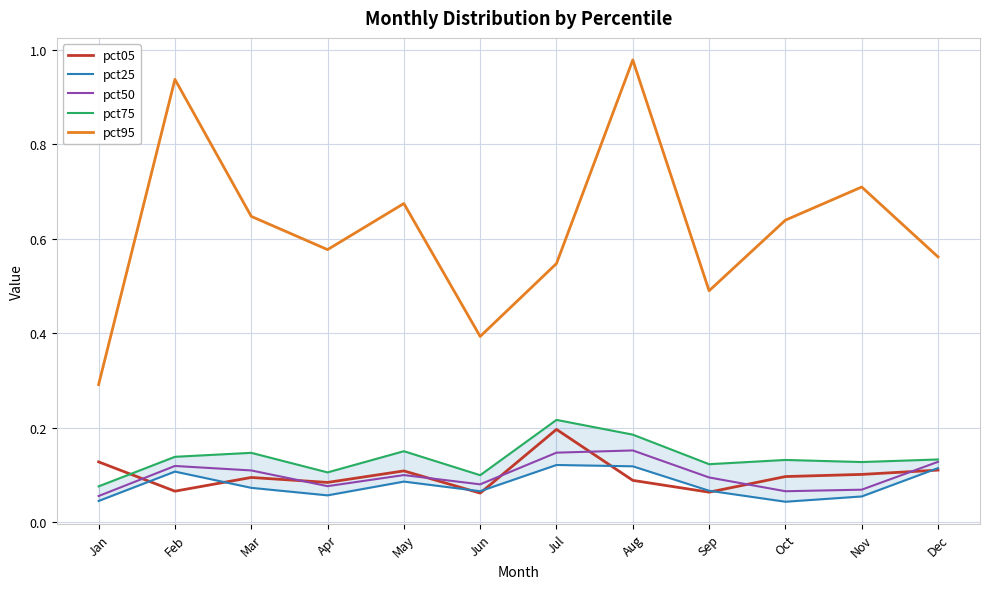

At which category does pct50 reach its first local valley?

Apr